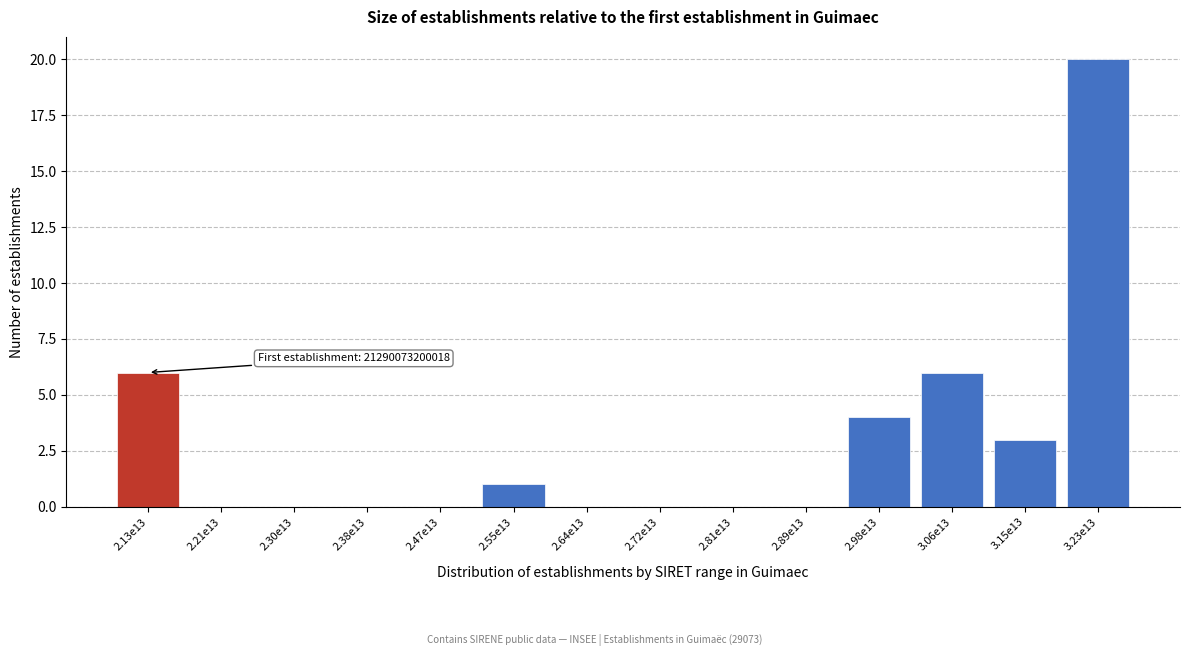

Reading right to left, transcribe all the data shown in this chart.

3.23e13=20	3.15e13=3	3.06e13=6	2.98e13=4	2.89e13=0	2.81e13=0	2.72e13=0	2.64e13=0	2.55e13=1	2.47e13=0	2.38e13=0	2.30e13=0	2.21e13=0	2.13e13=6